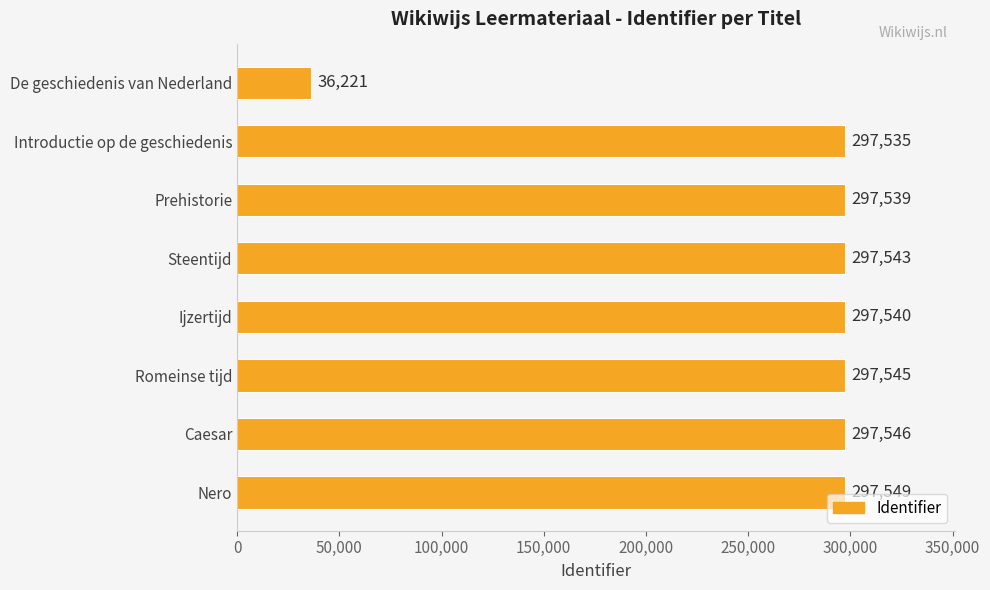

The value at De geschiedenis van Nederland is 21050. True or false?

False